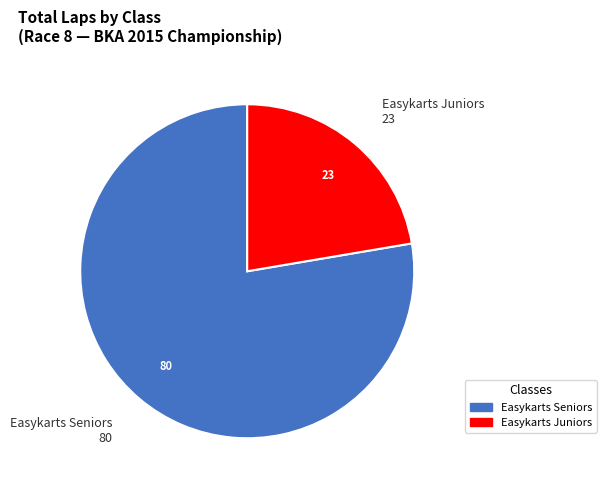

How many segments does this pie chart have?

2